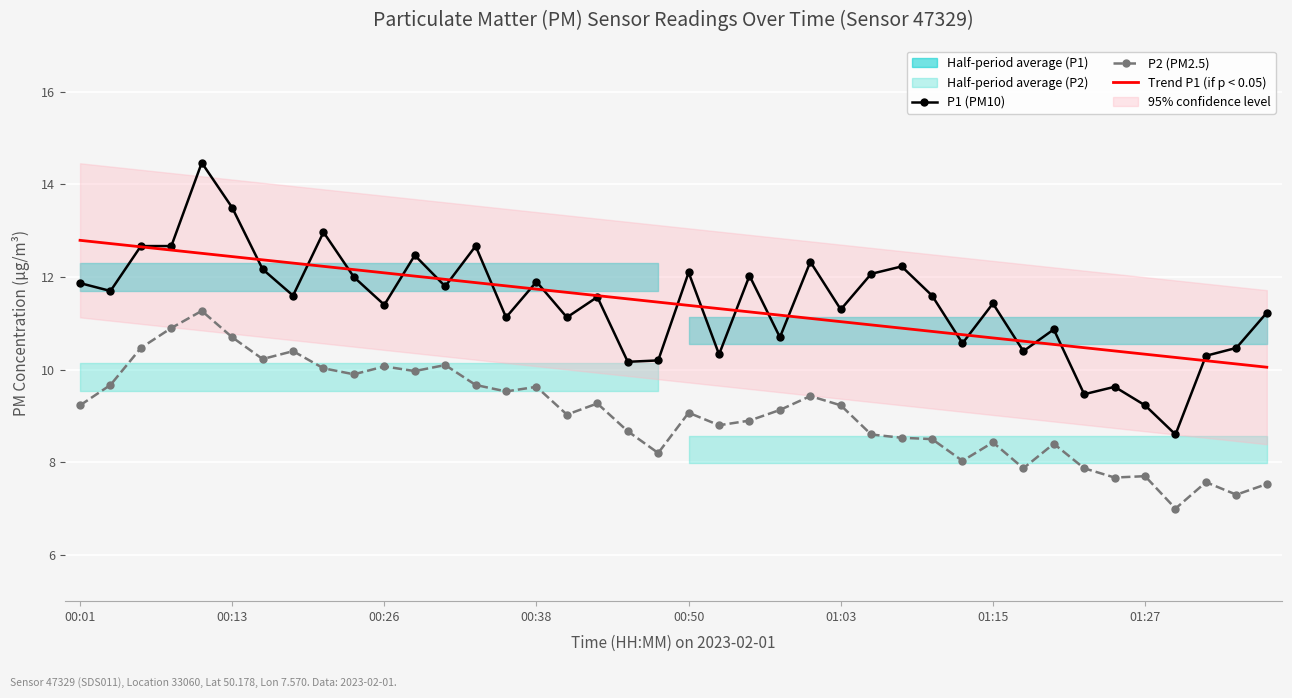

What is the approximate value of P1 (PM10) at 29?

10.6